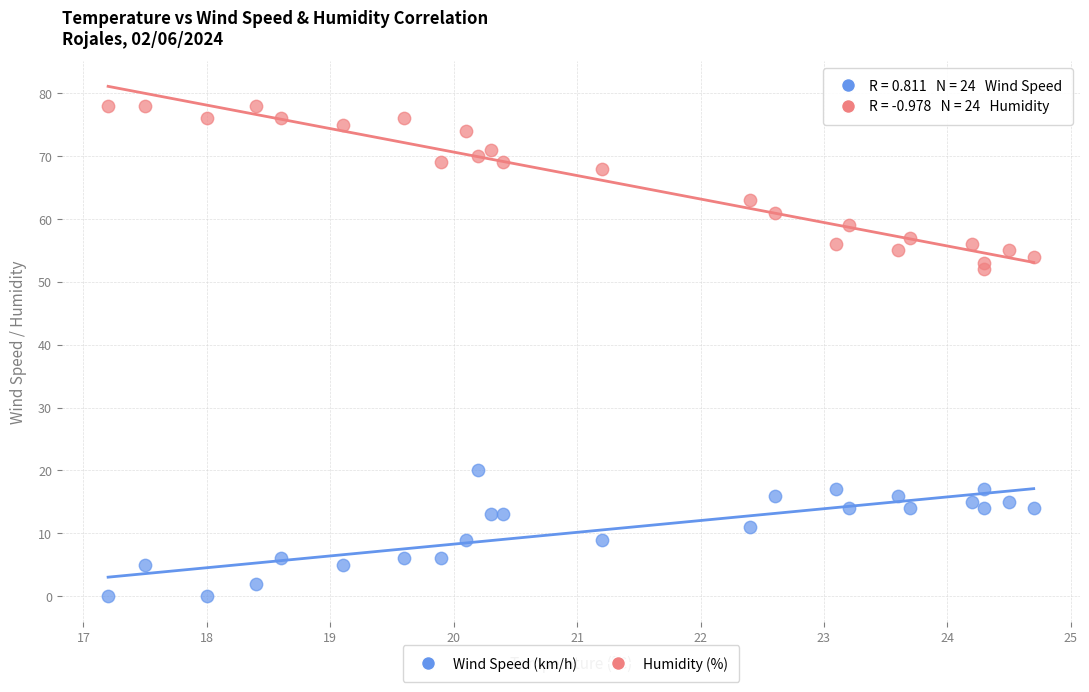

Which series reaches the maximum Y coordinate?

Humidity (%)